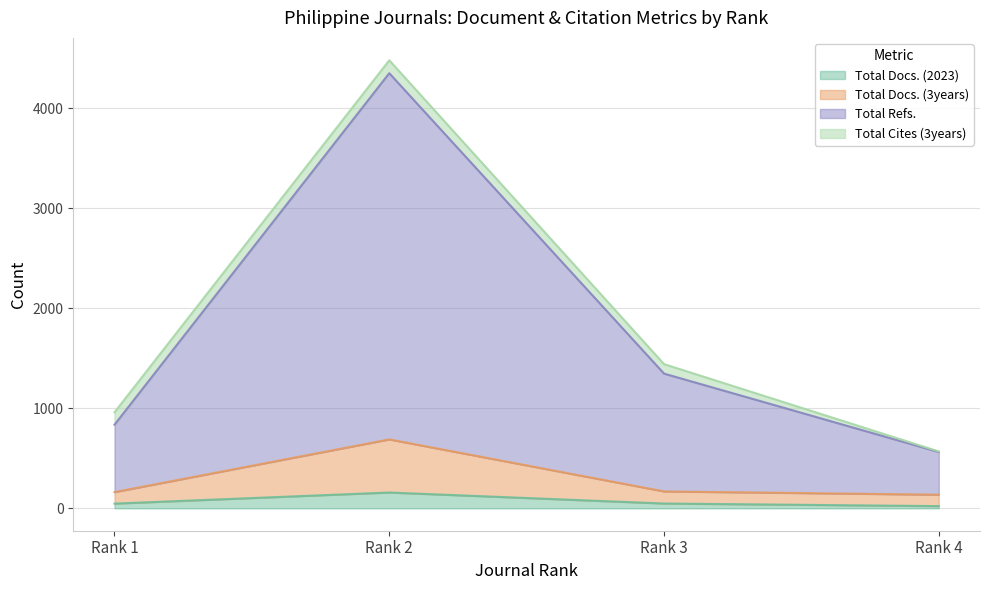

Is it true that Total Docs. (3years) equals 162 at Rank 1?

True